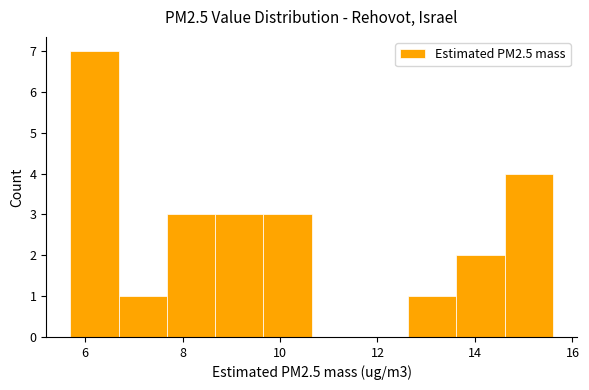

What is the height of the bar covering 8.6 to 9.6 on the x-axis? Neither the bar edges nor the heights are printed on the chart, so give them approximately, as read against the axes.

3